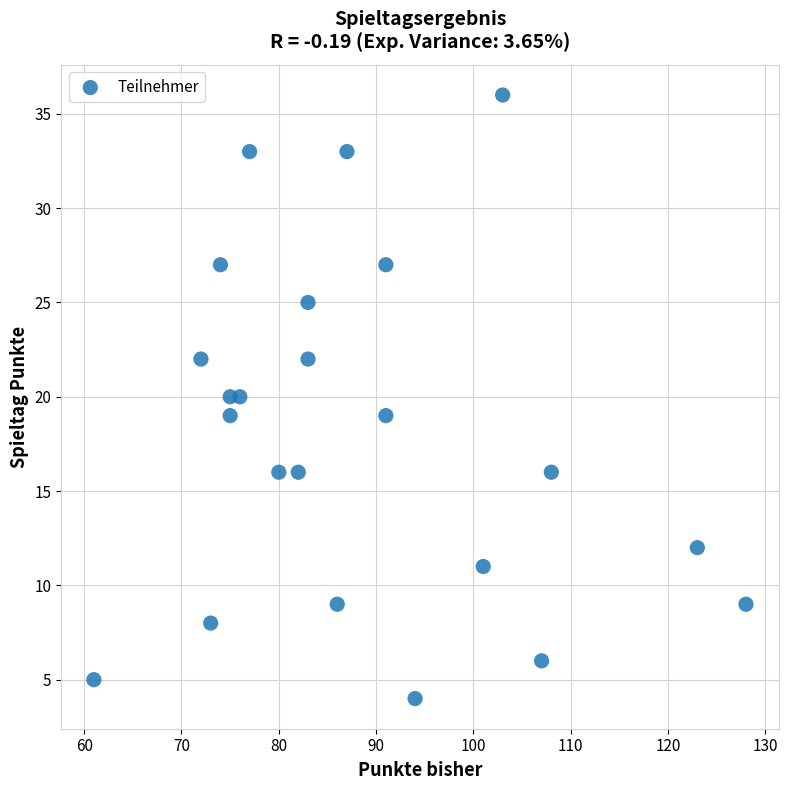

What is the range of Y values (max minus min)?

32